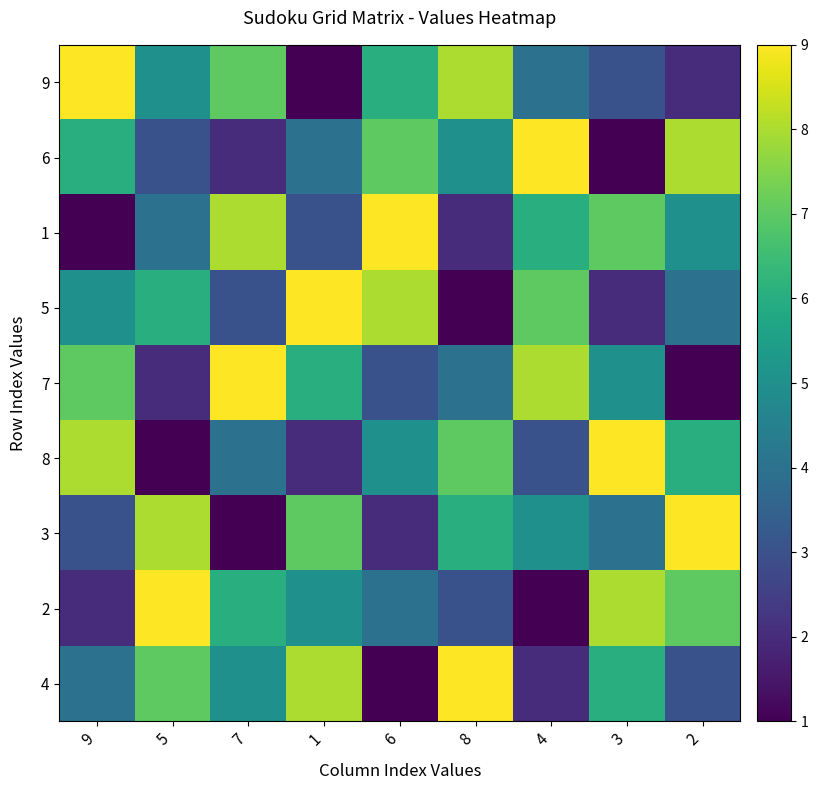

Reading left to right, transcribe all the data shown in this chart.

9: 9=9	5=5	7=7	1=1	6=6	8=8	4=4	3=3	2=2
6: 9=6	5=3	7=2	1=4	6=7	8=5	4=9	3=1	2=8
1: 9=1	5=4	7=8	1=3	6=9	8=2	4=6	3=7	2=5
5: 9=5	5=6	7=3	1=9	6=8	8=1	4=7	3=2	2=4
7: 9=7	5=2	7=9	1=6	6=3	8=4	4=8	3=5	2=1
8: 9=8	5=1	7=4	1=2	6=5	8=7	4=3	3=9	2=6
3: 9=3	5=8	7=1	1=7	6=2	8=6	4=5	3=4	2=9
2: 9=2	5=9	7=6	1=5	6=4	8=3	4=1	3=8	2=7
4: 9=4	5=7	7=5	1=8	6=1	8=9	4=2	3=6	2=3